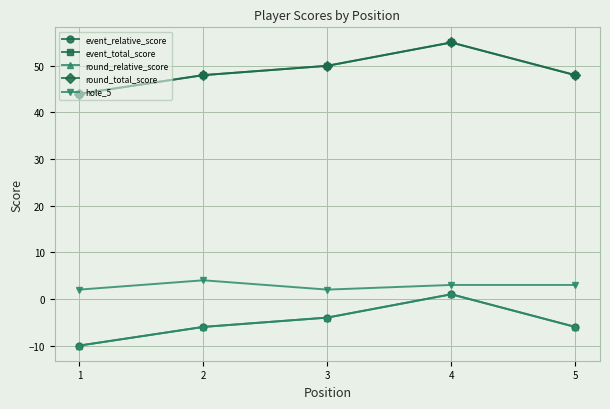

What is the total value across all series at 1?

70